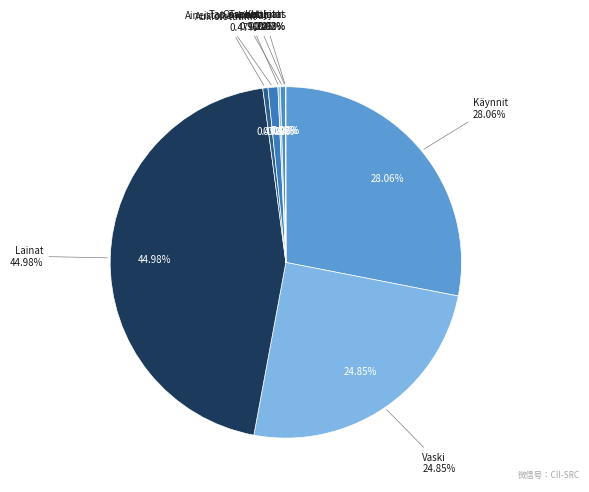

Does Tapahtumat account for over 50% of the chart?

No